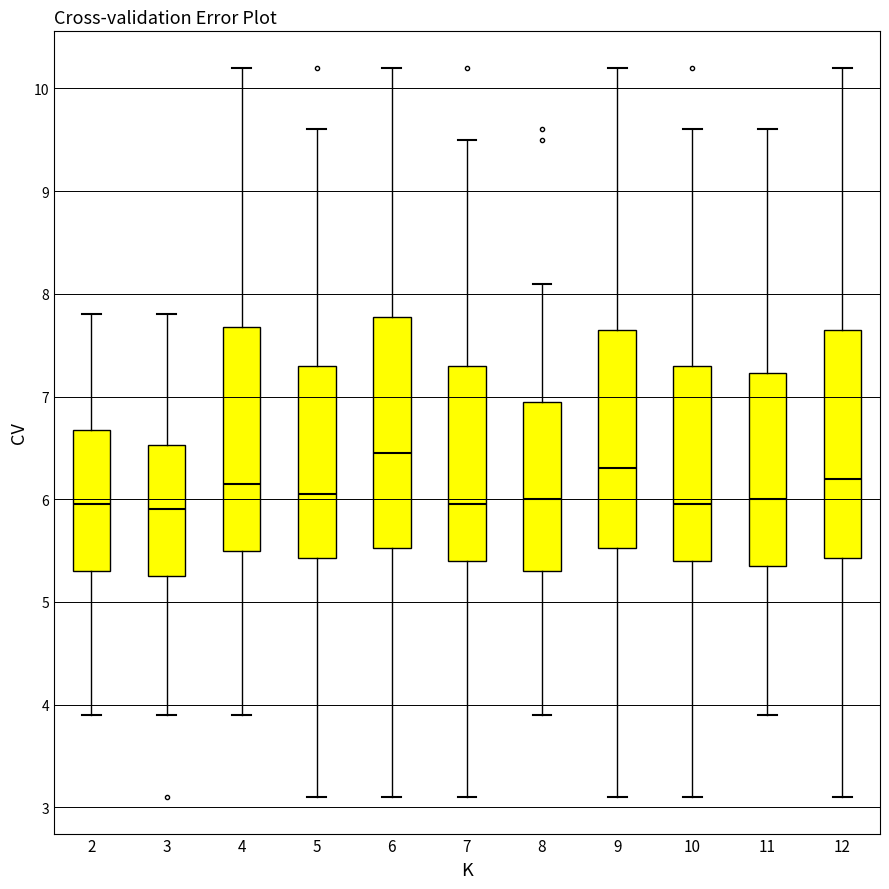

Reading left to right, read every box against the y-axis: the position of its median line, the range the box covers, and the ends of its whiskers. The values are not printed on the chart, so give them approximately, as read against the axis.

2: median 6.0, box 5.3 to 6.7, whiskers 3.9 to 7.8
3: median 5.9, box 5.3 to 6.5, whiskers 3.9 to 7.8
4: median 6.2, box 5.5 to 7.7, whiskers 3.9 to 10.2
5: median 6.1, box 5.4 to 7.3, whiskers 3.1 to 9.6
6: median 6.5, box 5.5 to 7.8, whiskers 3.1 to 10.2
7: median 6.0, box 5.4 to 7.3, whiskers 3.1 to 9.5
8: median 6.0, box 5.3 to 7.0, whiskers 3.9 to 8.1
9: median 6.3, box 5.5 to 7.7, whiskers 3.1 to 10.2
10: median 6.0, box 5.4 to 7.3, whiskers 3.1 to 9.6
11: median 6.0, box 5.4 to 7.2, whiskers 3.9 to 9.6
12: median 6.2, box 5.4 to 7.7, whiskers 3.1 to 10.2